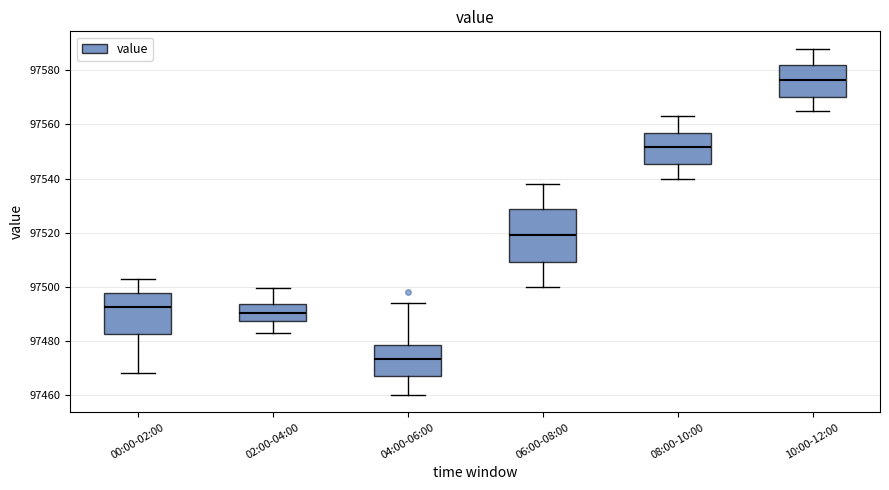

Comparing the boxes themselves (not the whiskers), which one is the tallest?

06:00-08:00